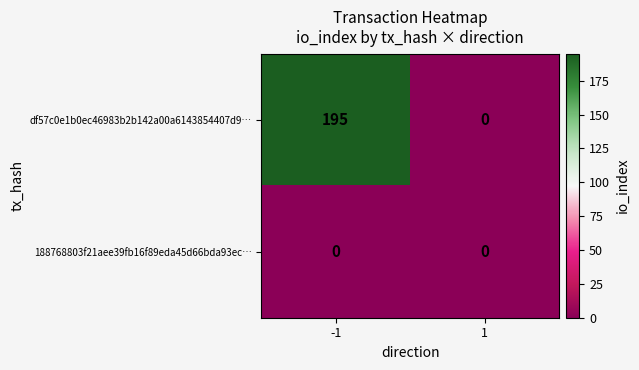

Between -1 and 1, which series saw the biggest shift?

df57c0e1b0ec46983b2b142a00a6143854407d9…